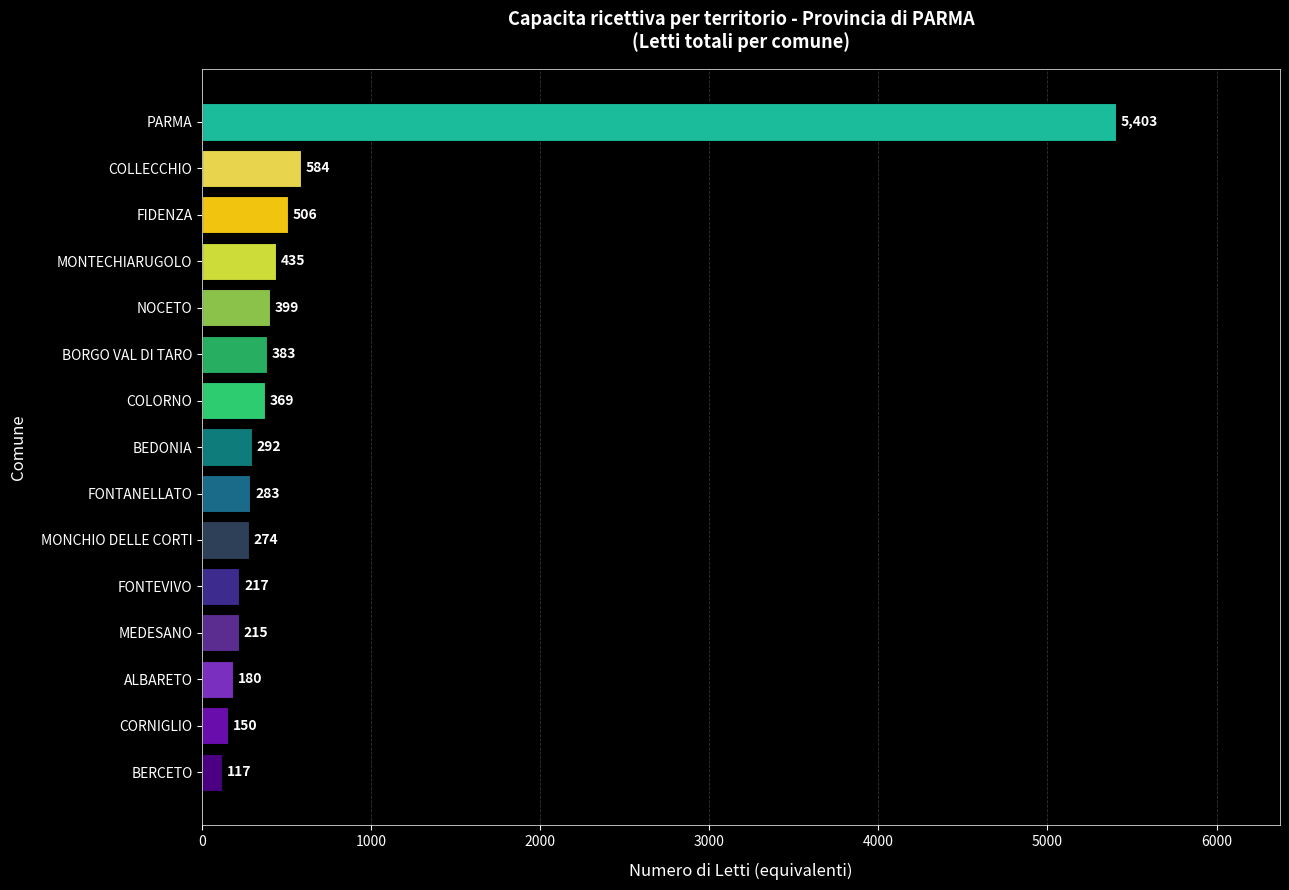

What is the average value?

654